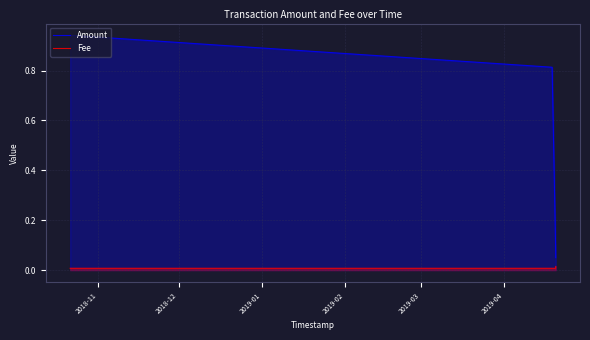

Which series has the widest spread of values?

Amount